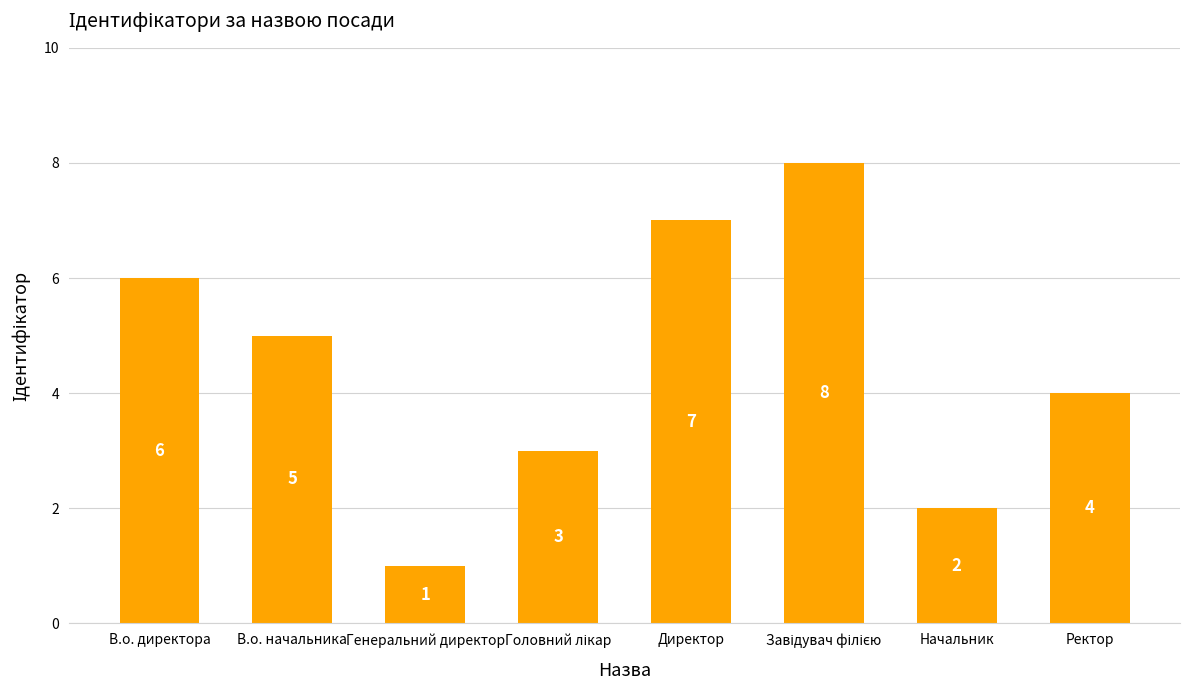

What is the label of the 1st bar from the right?

Ректор